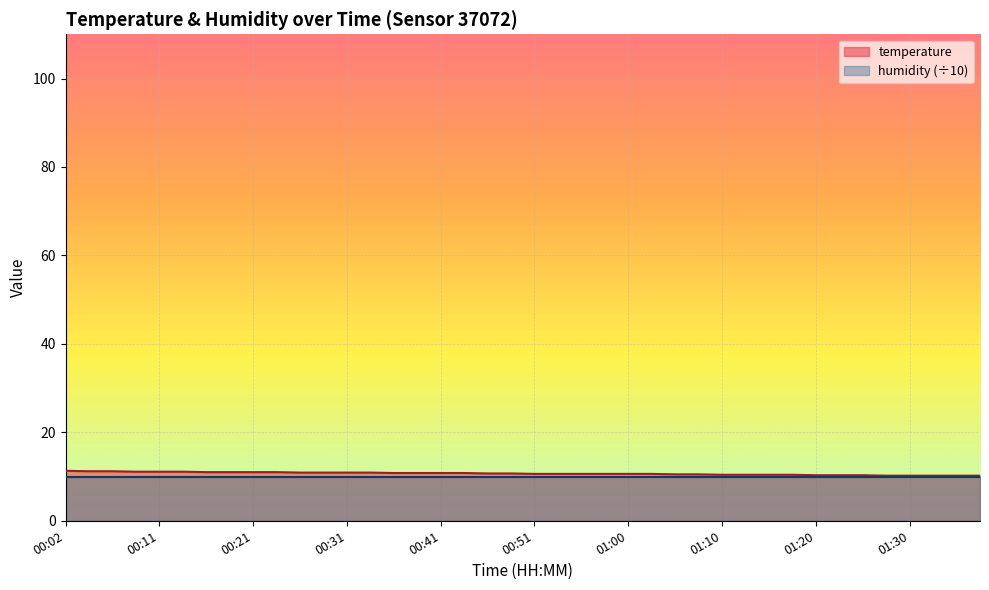

True or false: the data shows 7.2 at 00:02.

False